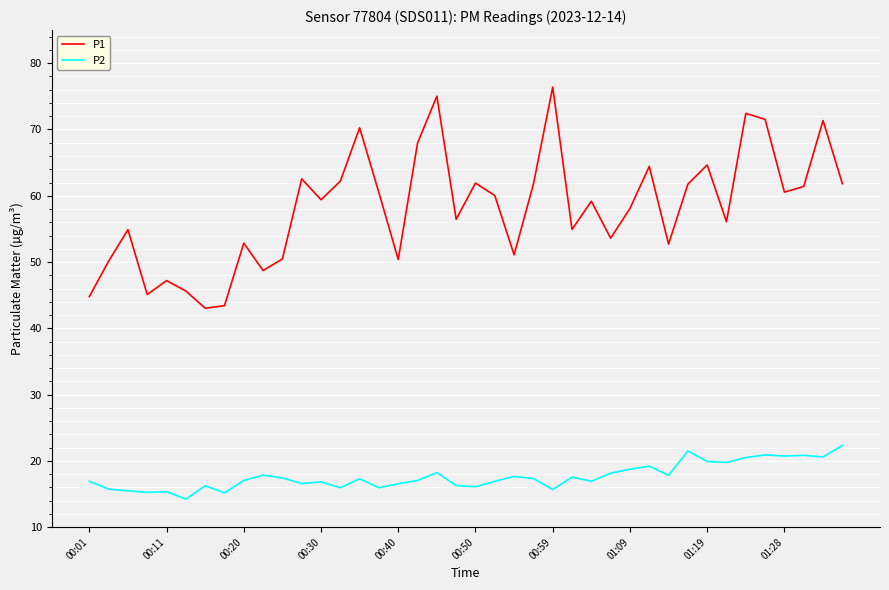

True or false: P1 and P2 intersect in this chart.

False